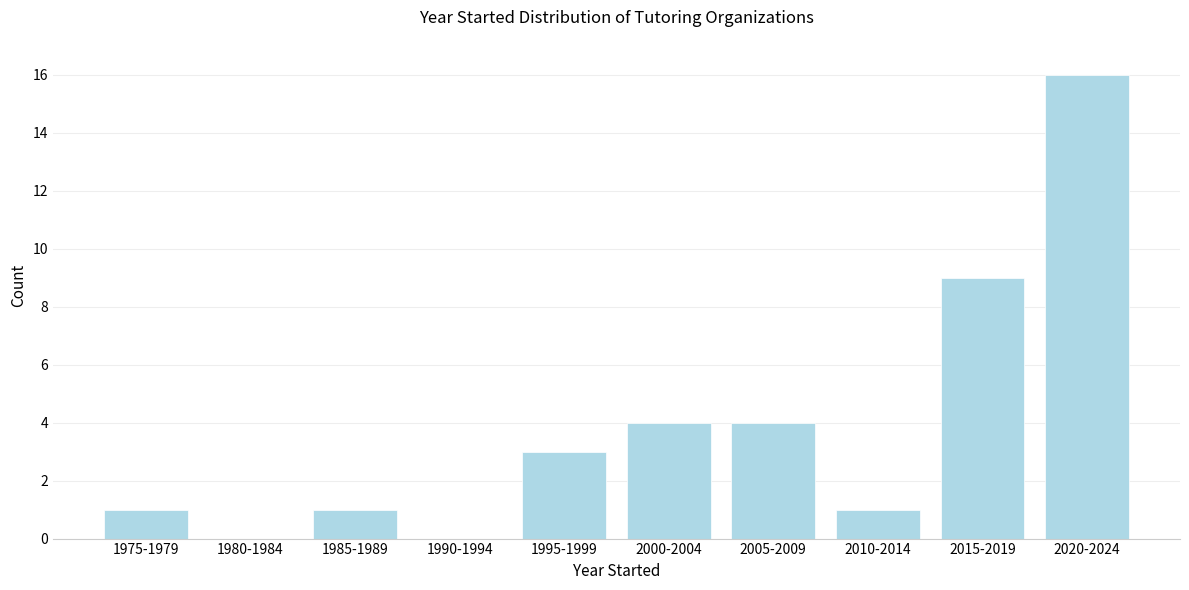

Reading left to right, what are all the values shown in this chart?

1975-1979=1	1980-1984=0	1985-1989=1	1990-1994=0	1995-1999=3	2000-2004=4	2005-2009=4	2010-2014=1	2015-2019=9	2020-2024=16